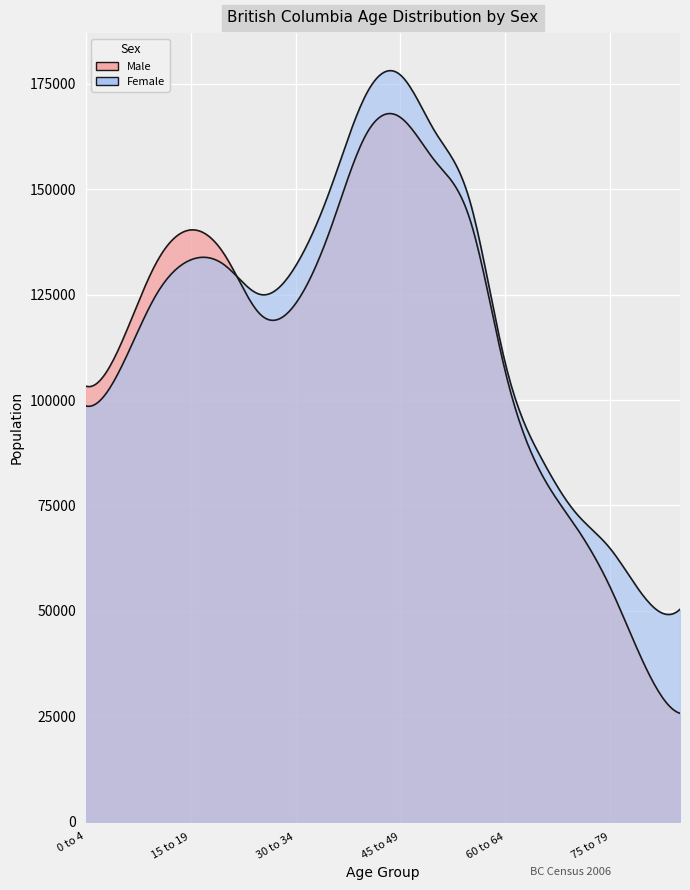

What is the difference between the second highest and minimum values in the Male series?

136985